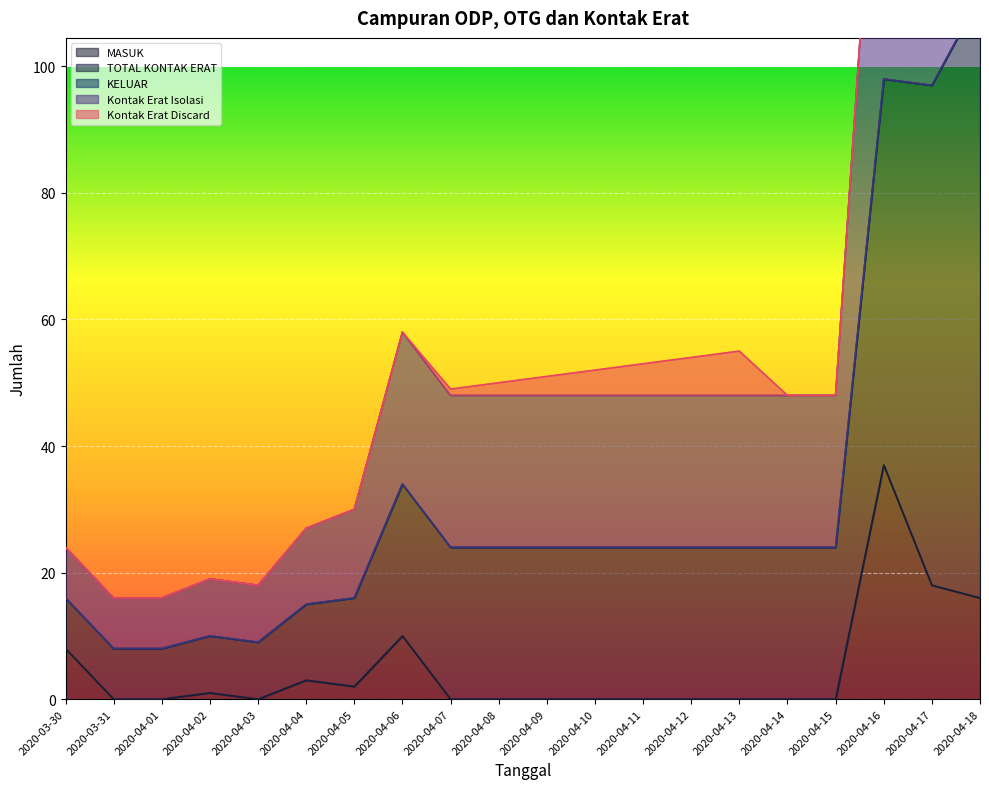

Which series has the largest range (max minus min)?

TOTAL KONTAK ERAT